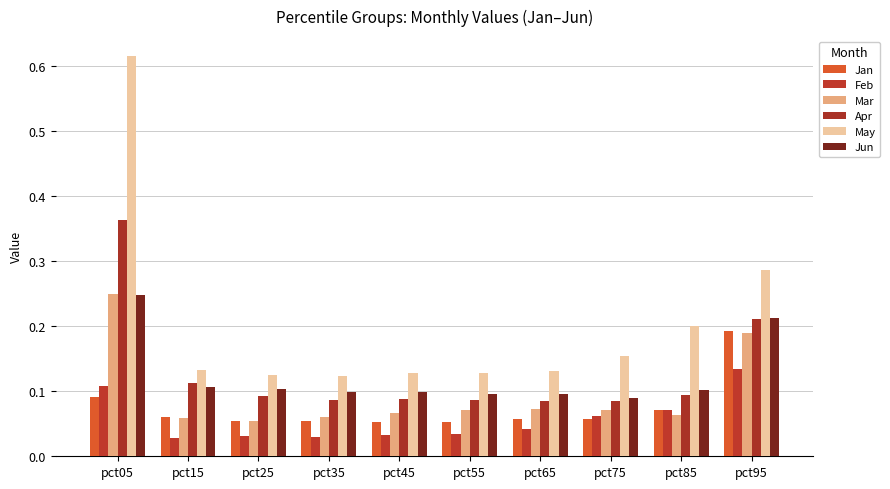

Does the chart contain stacked bars?

No